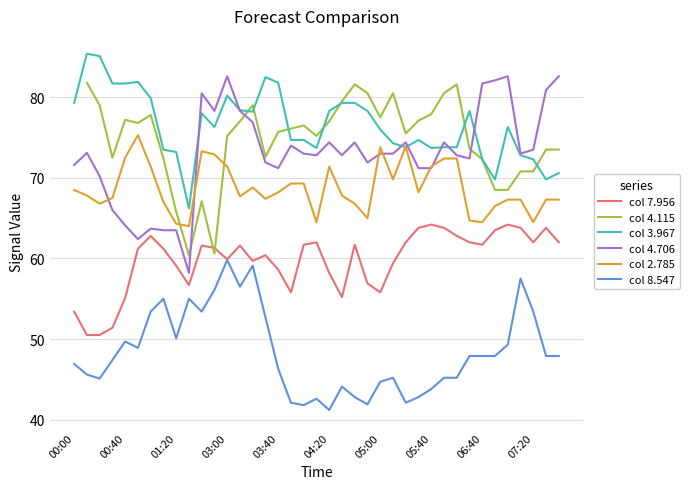

Is it true that col 2.785 equals 72.4 at 29?

True